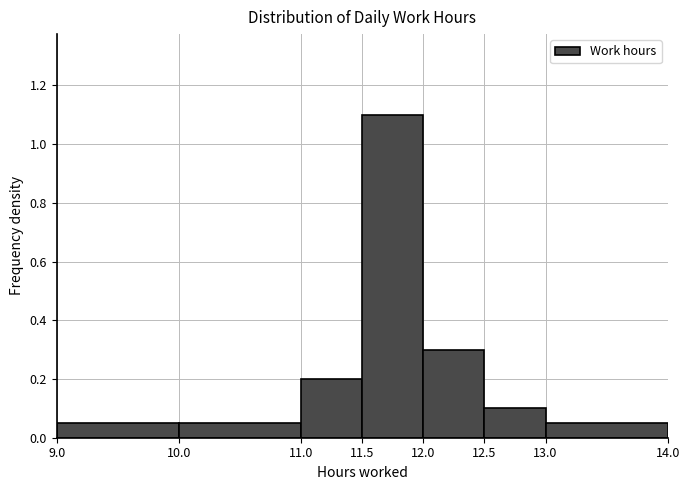

What is the height of the bar covering 12.5 to 13.0 on the x-axis? The values are not printed on the chart, so give them approximately, as read against the axis.

0.10